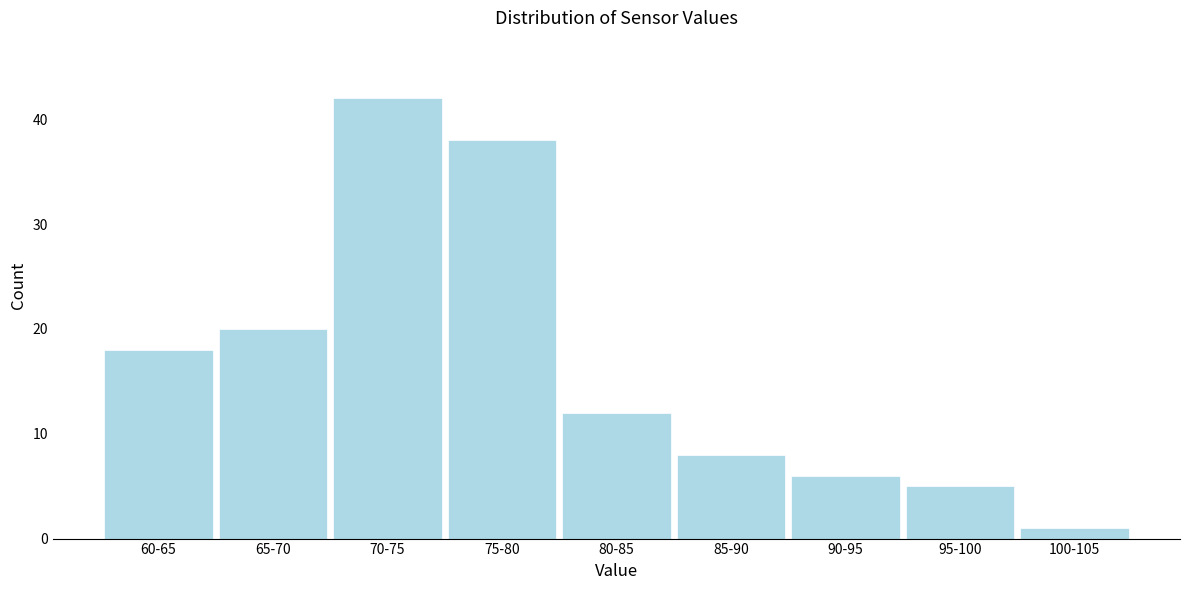

Reading left to right, extract all data points from this chart.

18	20	42	38	12	8	6	5	1